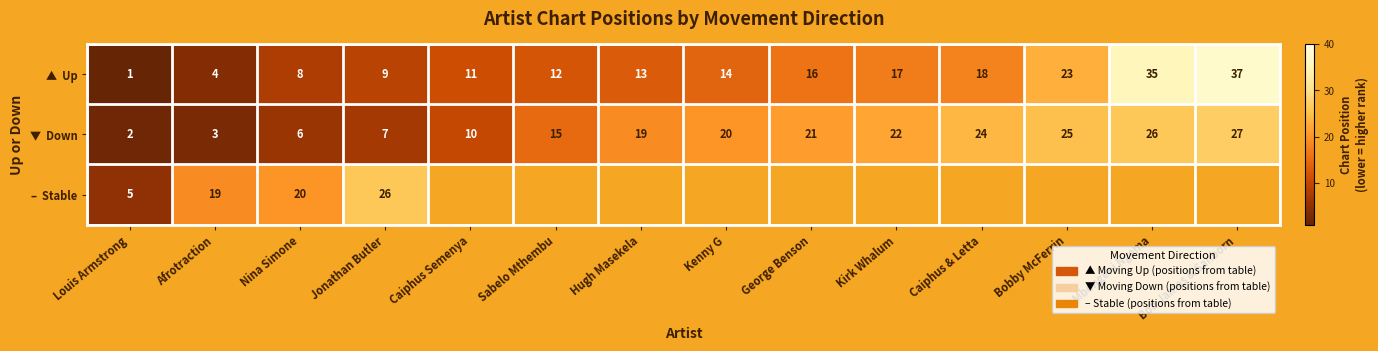

What is the spread (max minus min) of values at Louis Armstrong?

4